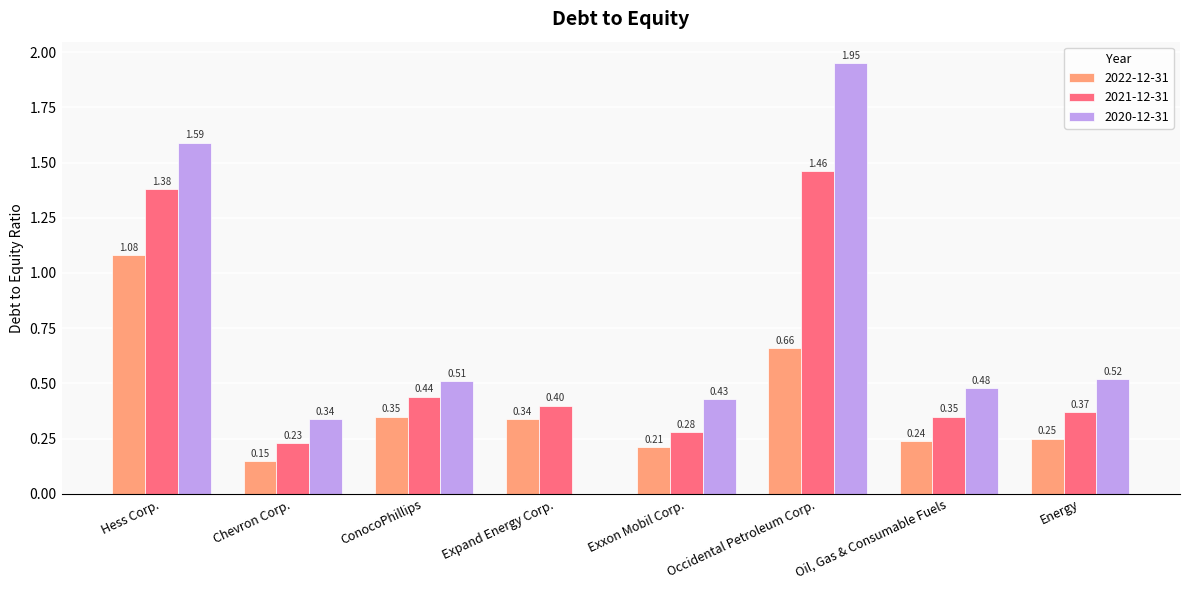

Is the value of 2021-12-31 at Chevron Corp. greater than the value of 2020-12-31 at ConocoPhillips?

No